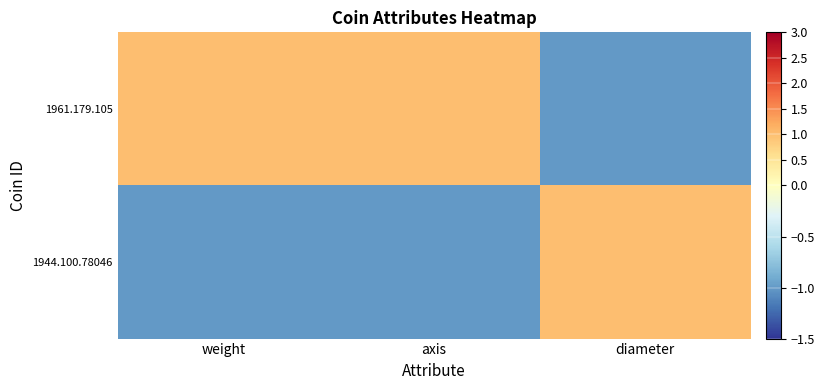

Reading right to left, transcribe all the data shown in this chart.

1961.179.105: diameter=-1.0	axis=1.0	weight=1.0
1944.100.78046: diameter=1.0	axis=-1.0	weight=-1.0